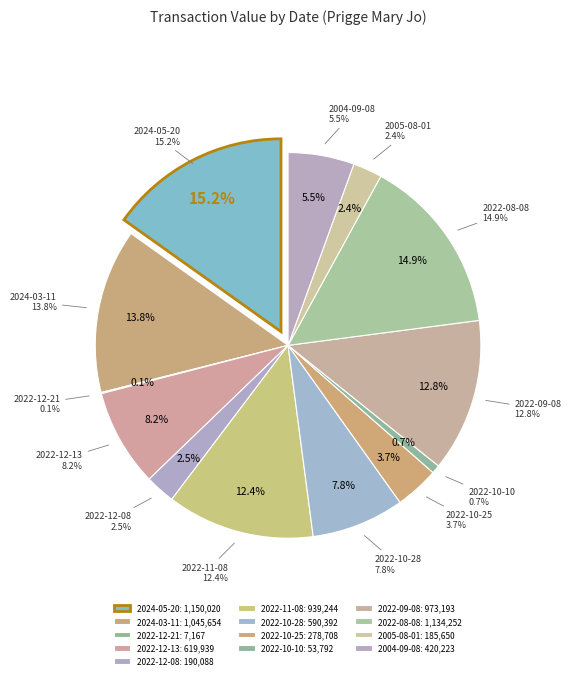

The 2024-03-11 slice represents 14% of the pie. True or false?

True